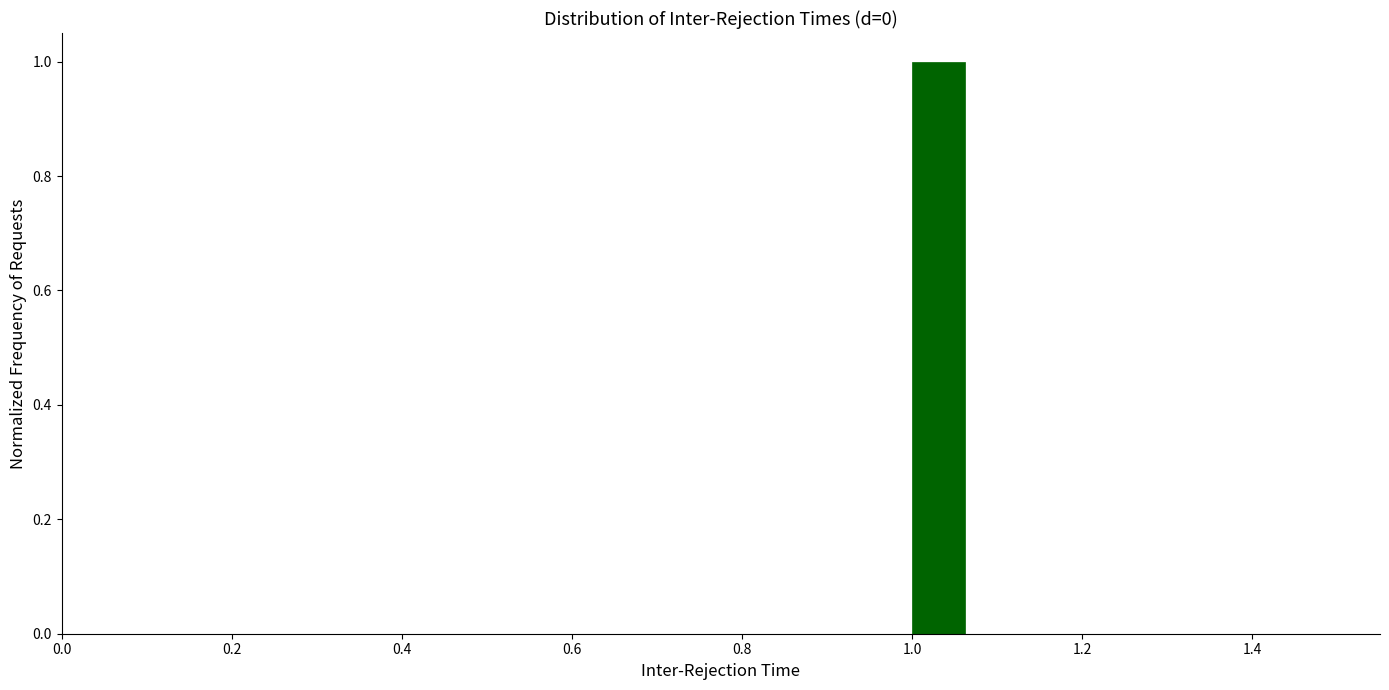

Around what value on the x-axis is the tallest bar? Give the approximate position of its centre, as read against the axis.

1.04